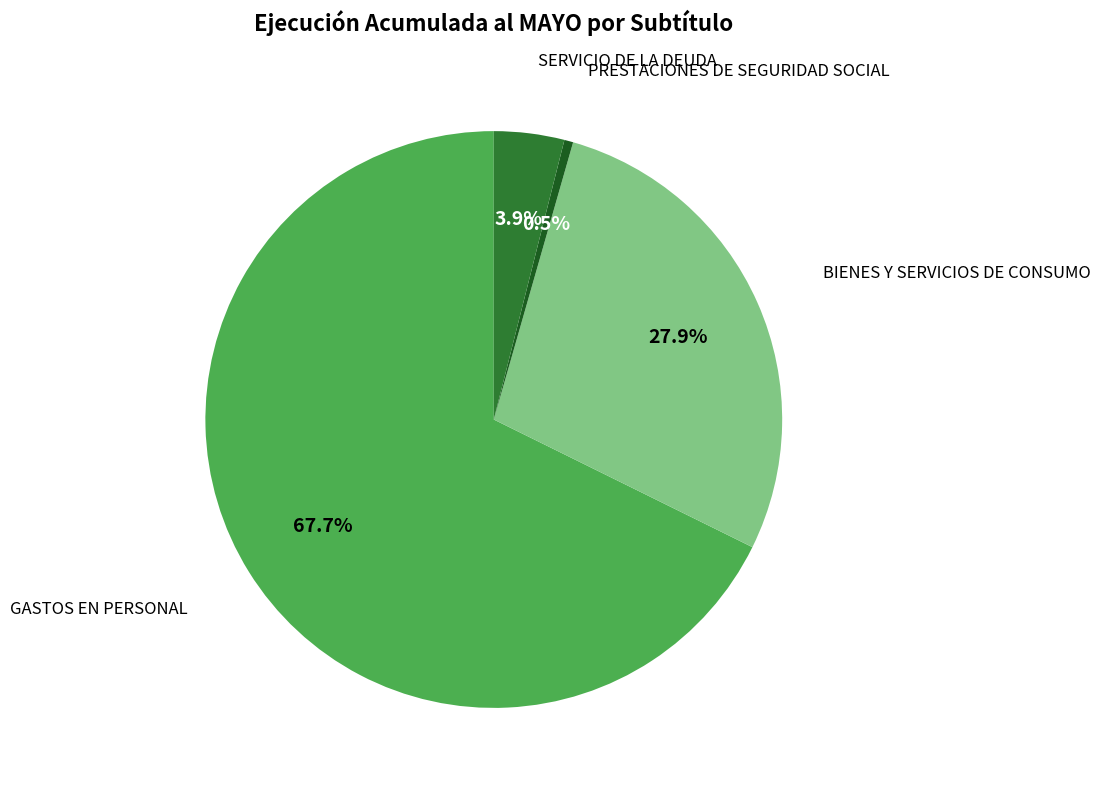

To the nearest percent, what is the difference between the largest and smallest slice percentages?

67%